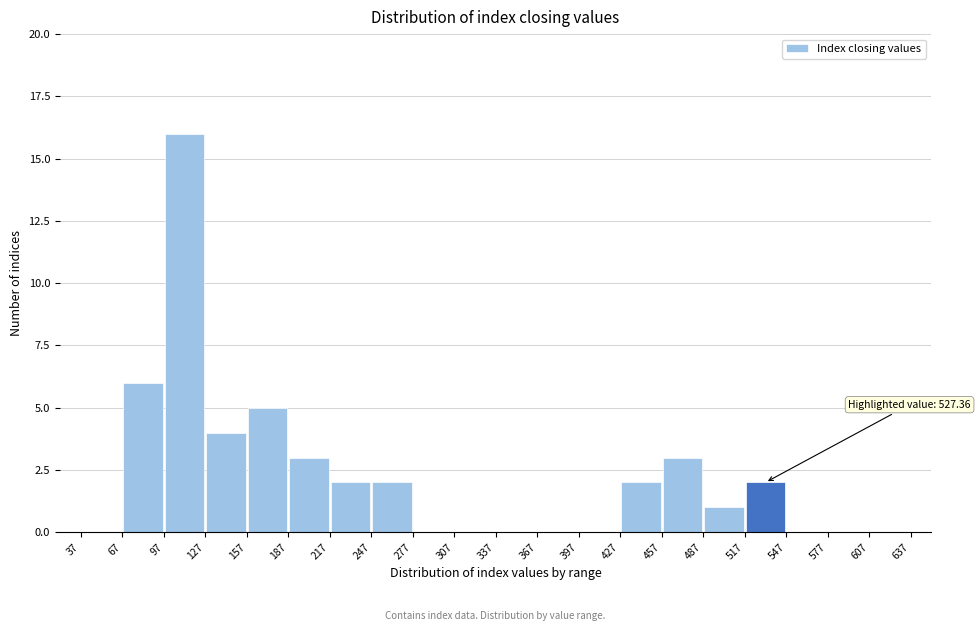

Which range on the x-axis has the tallest bar?

97 to 127